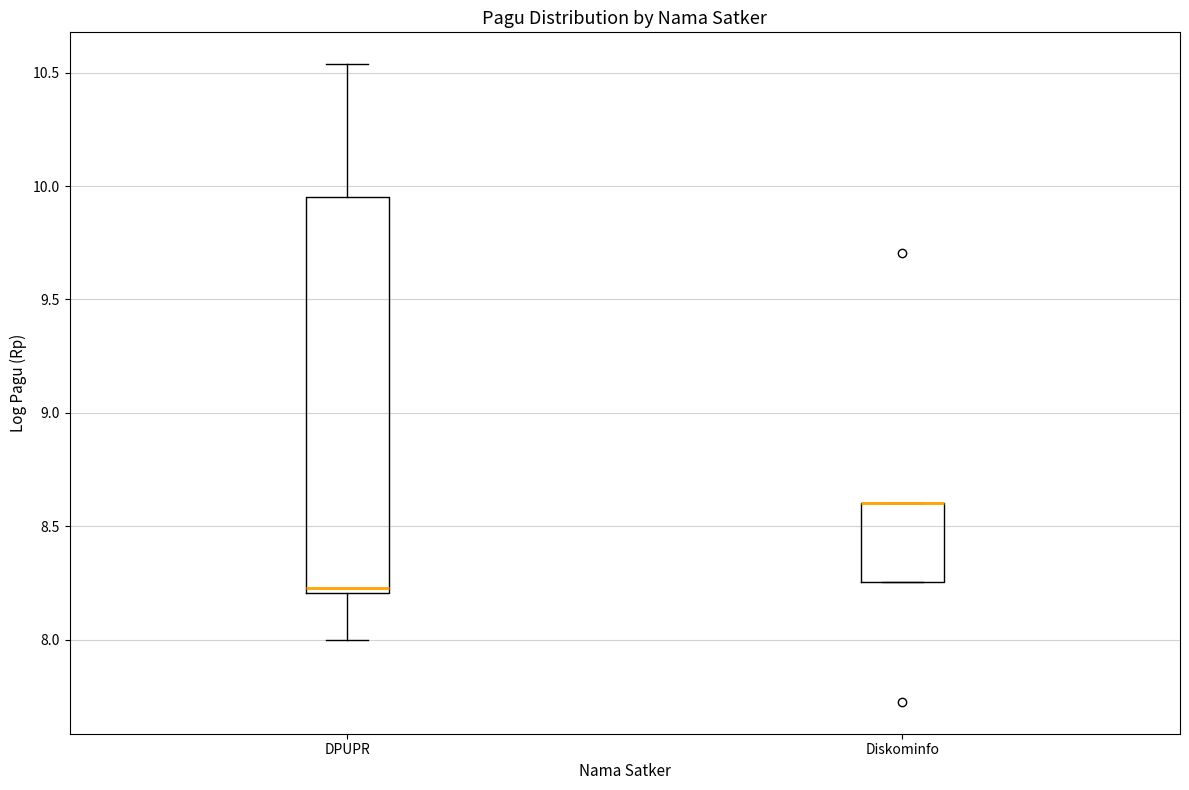

Which box is the tallest, from its lower edge to its upper edge?

DPUPR